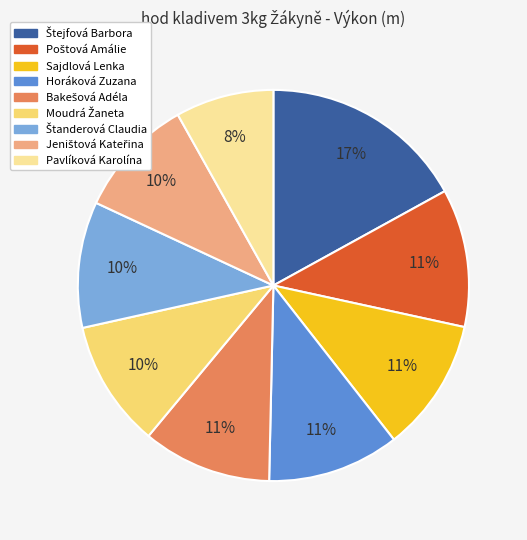

Which category has the smallest portion of the pie?

Pavlíková Karolína